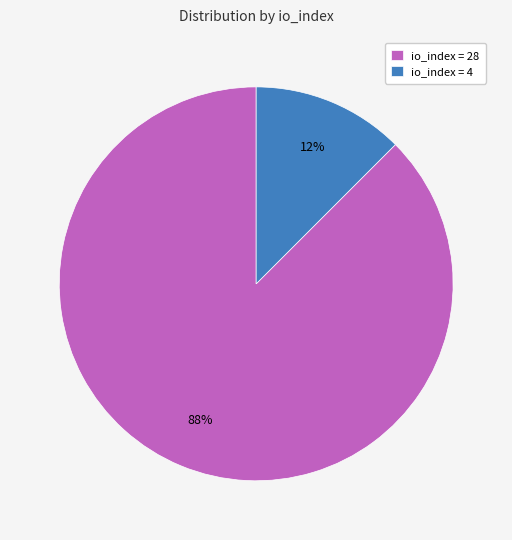

True or false: io_index = 28 accounts for 88% of the total.

True